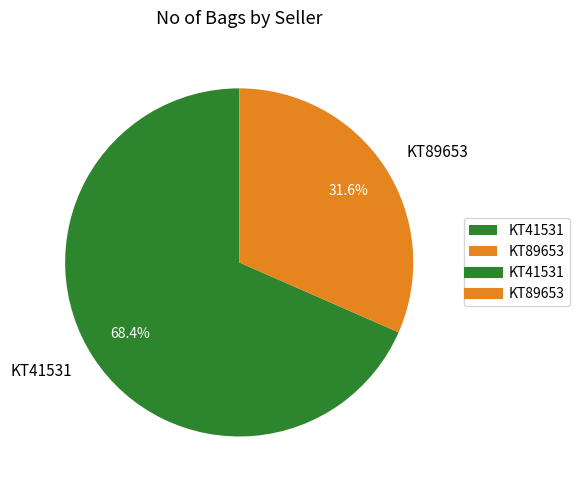

Does KT41531 represent more than half of the total?

Yes